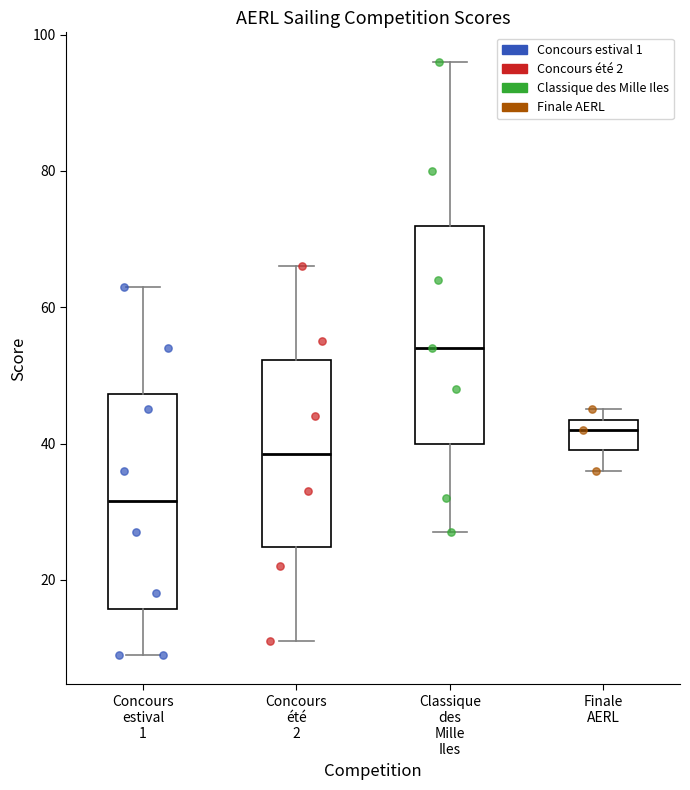

Reading left to right, read every box against the y-axis: the position of its median line, the range the box covers, and the ends of its whiskers. The values are not printed on the chart, so give them approximately, as read against the axis.

Concours estival 1: median 32, box 16 to 48, whiskers 10 to 64
Concours été 2: median 38, box 24 to 52, whiskers 12 to 66
Classique des Mille Iles: median 54, box 40 to 72, whiskers 28 to 96
Finale AERL: median 42, box 40 to 44, whiskers 36 to 46